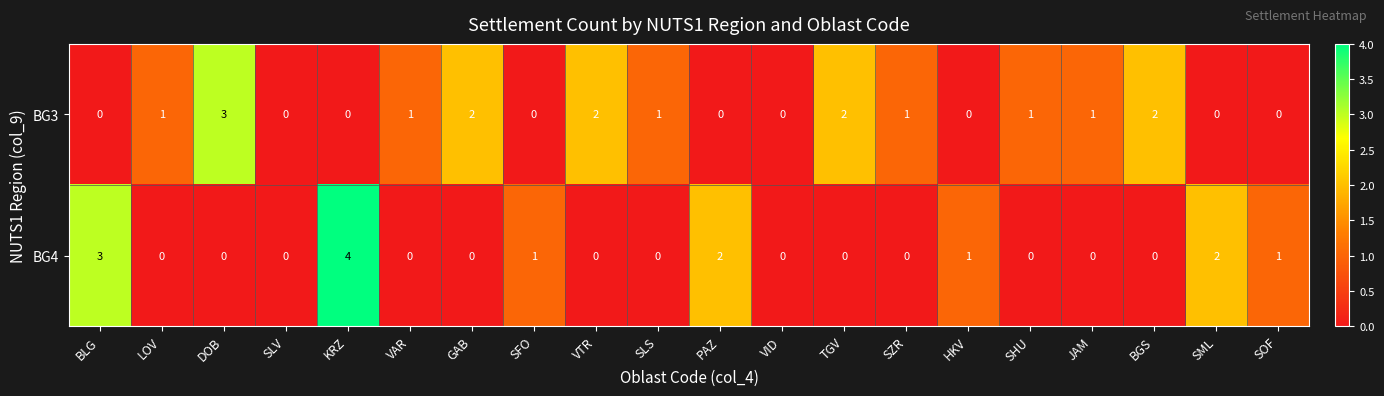

How many categories are shown in the chart?

20